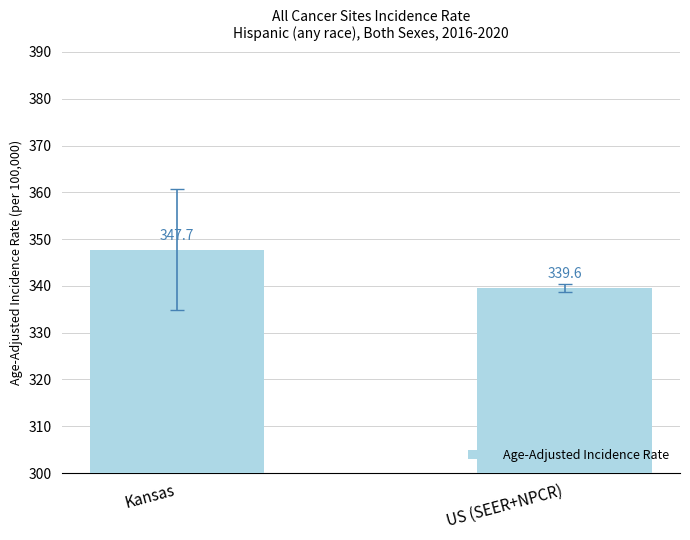

How many series are shown in this chart?

1